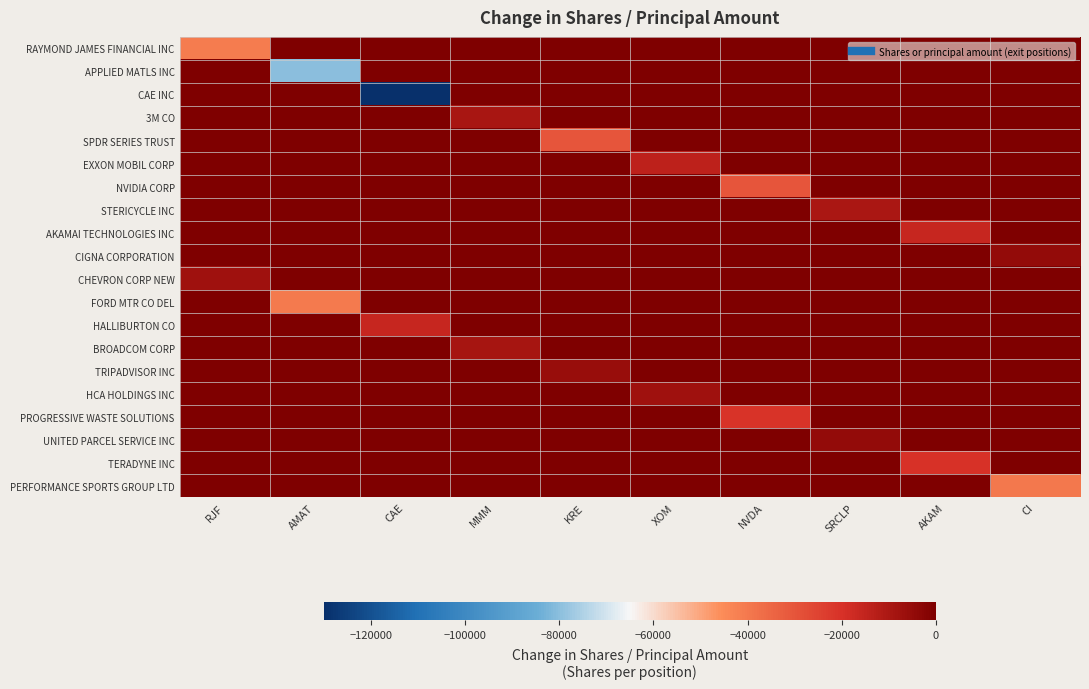

Which series changed the most between RJF and SRCLP?

RAYMOND JAMES FINANCIAL INC